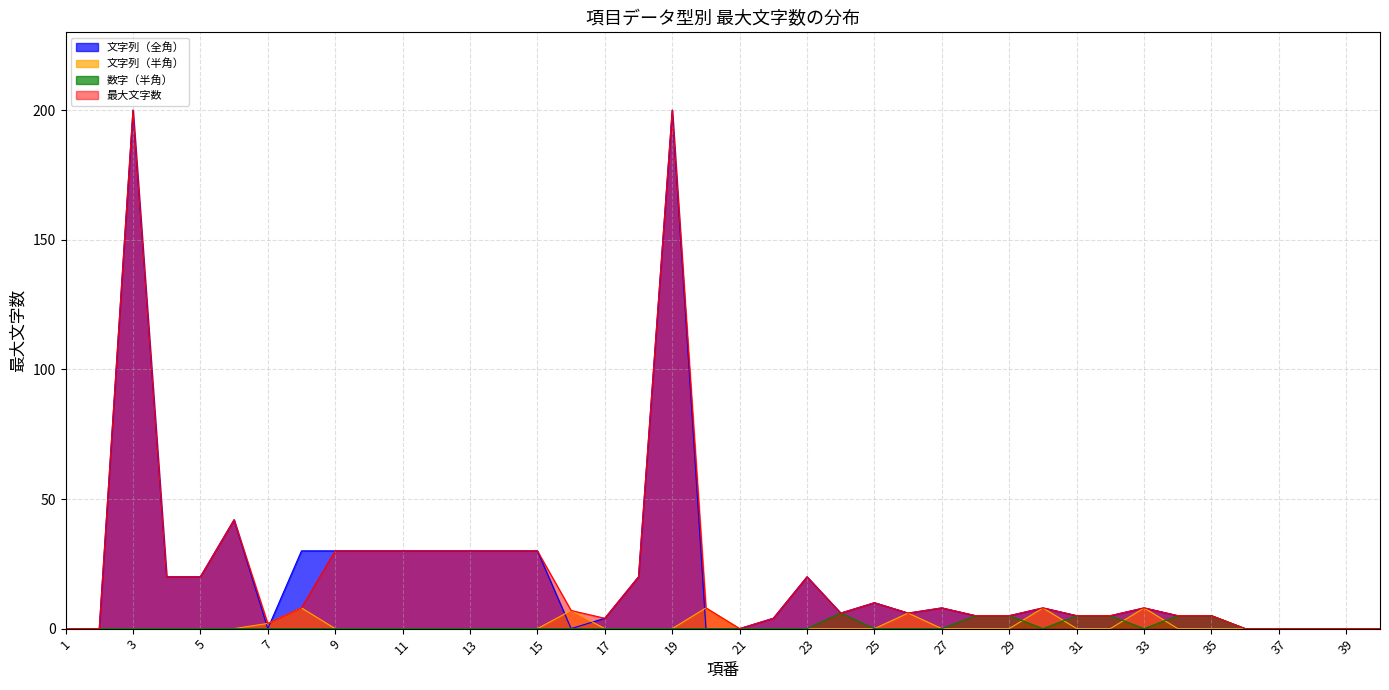

What is the spread (max minus min) of values at 3?

200